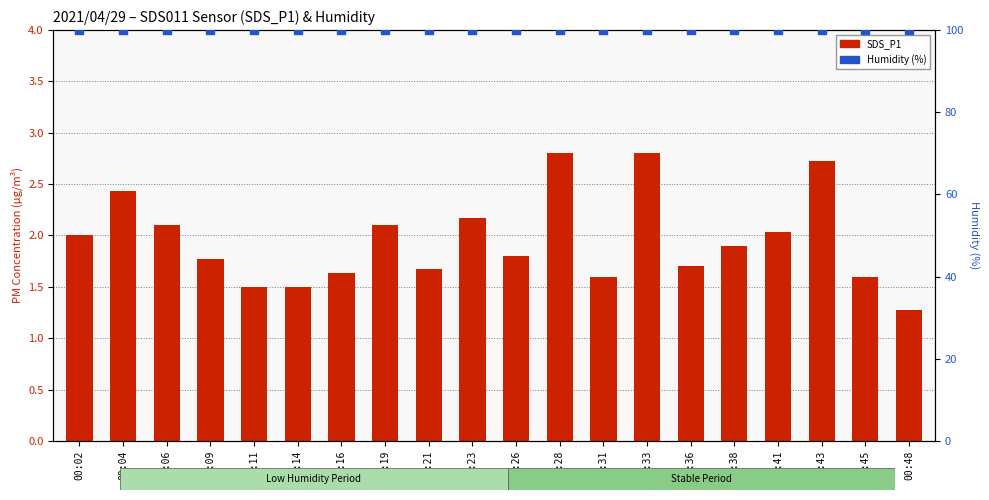

What is the total value across all series at 00:06?

102.0